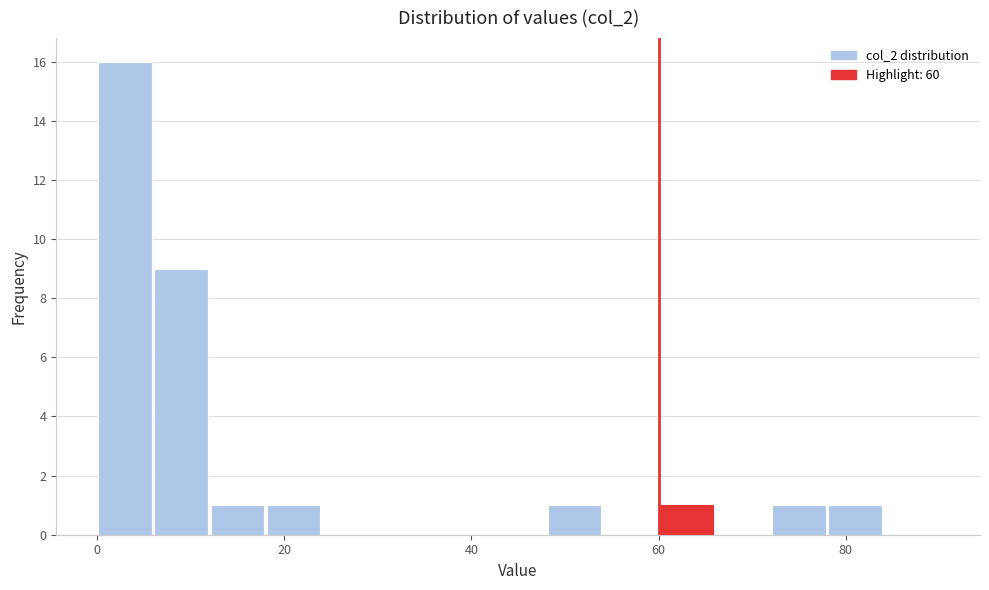

Read against the x-axis, roughly where is the centre of the tallest bar?

4